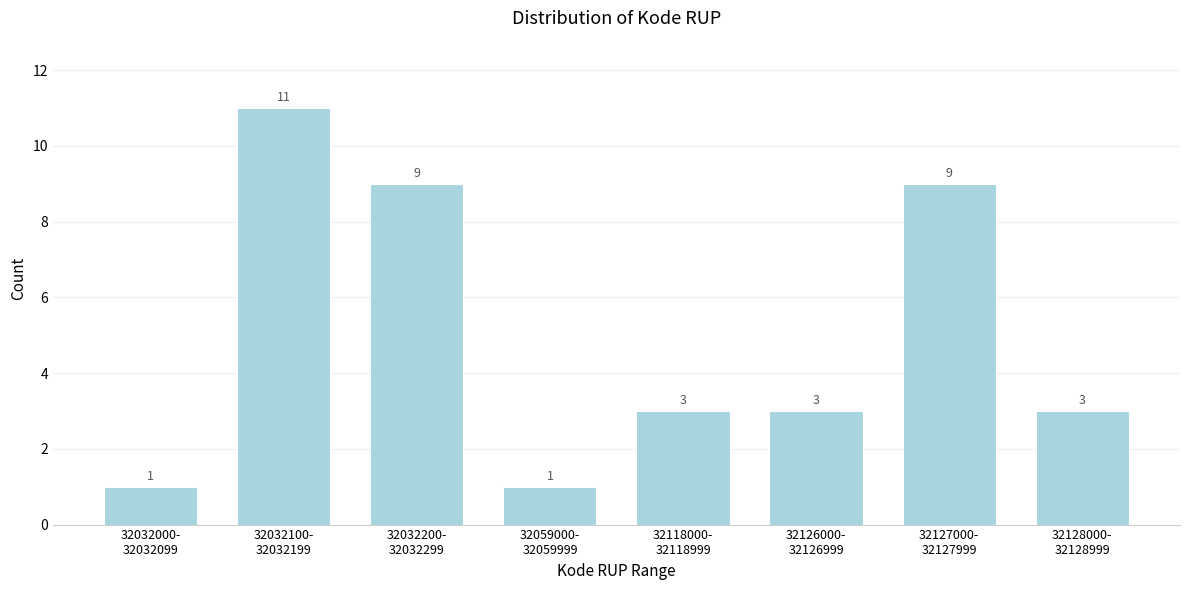

Reading left to right, extract all data points from this chart.

1	11	9	1	3	3	9	3